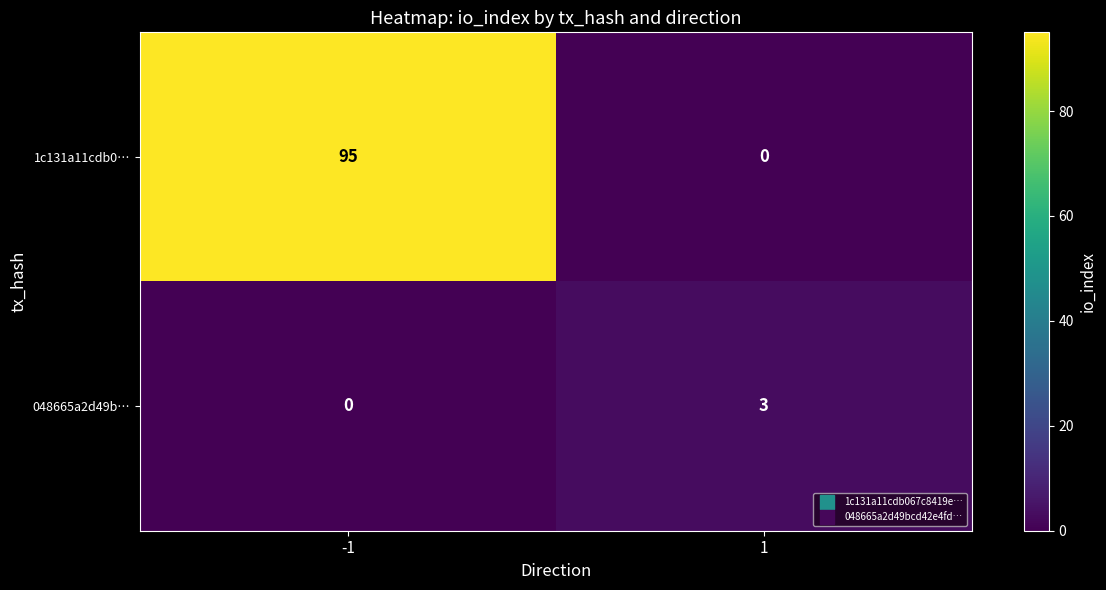

The value of 1c131a11cdb0… at -1 is 95. True or false?

True